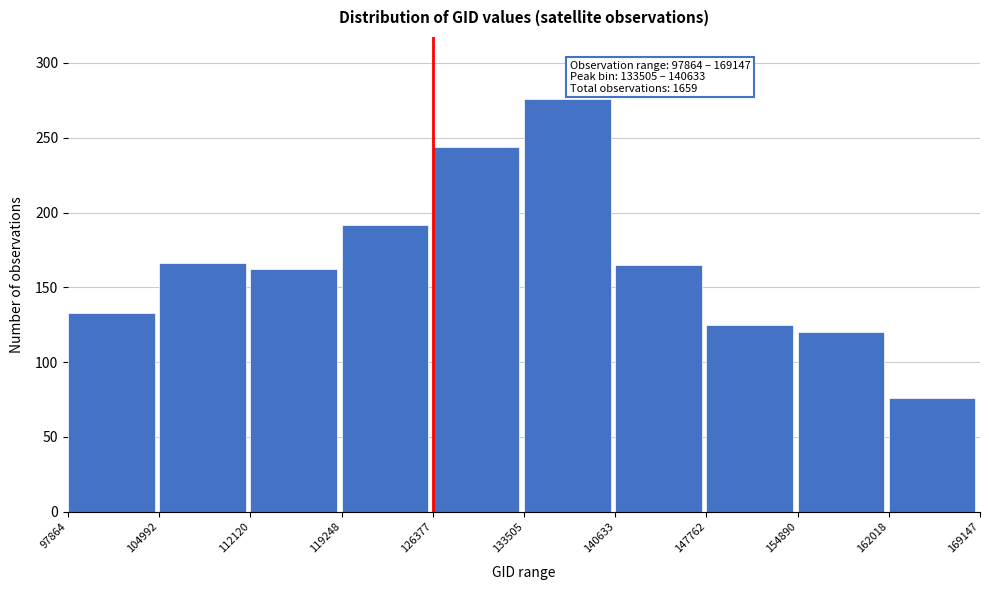

Which range on the x-axis has the tallest bar?

133505 to 140633